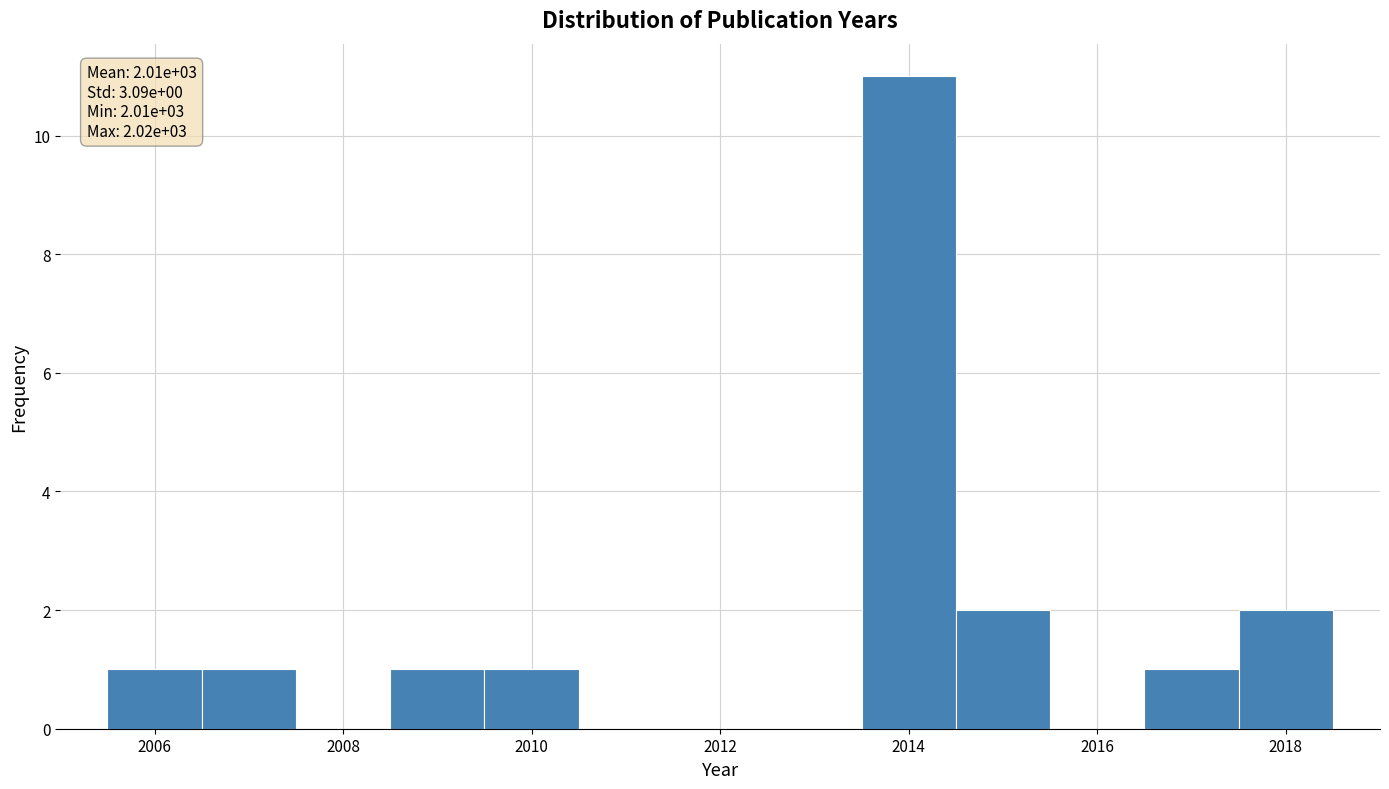

Over which range of the x-axis is the bar tallest?

2013.5 to 2014.5